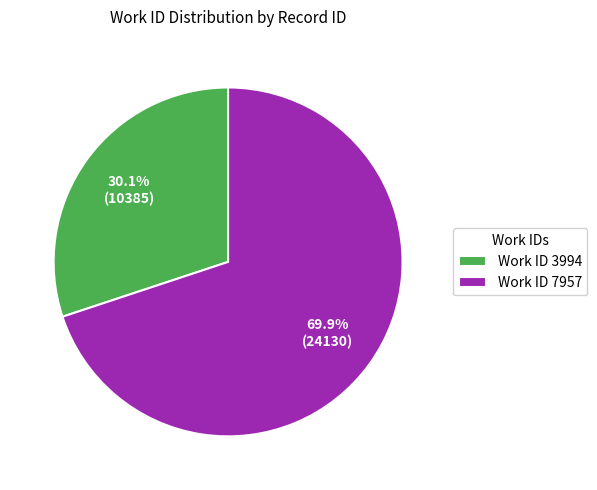

Combined, what portion of the pie is Work ID 7957 and Work ID 3994?

100.0%